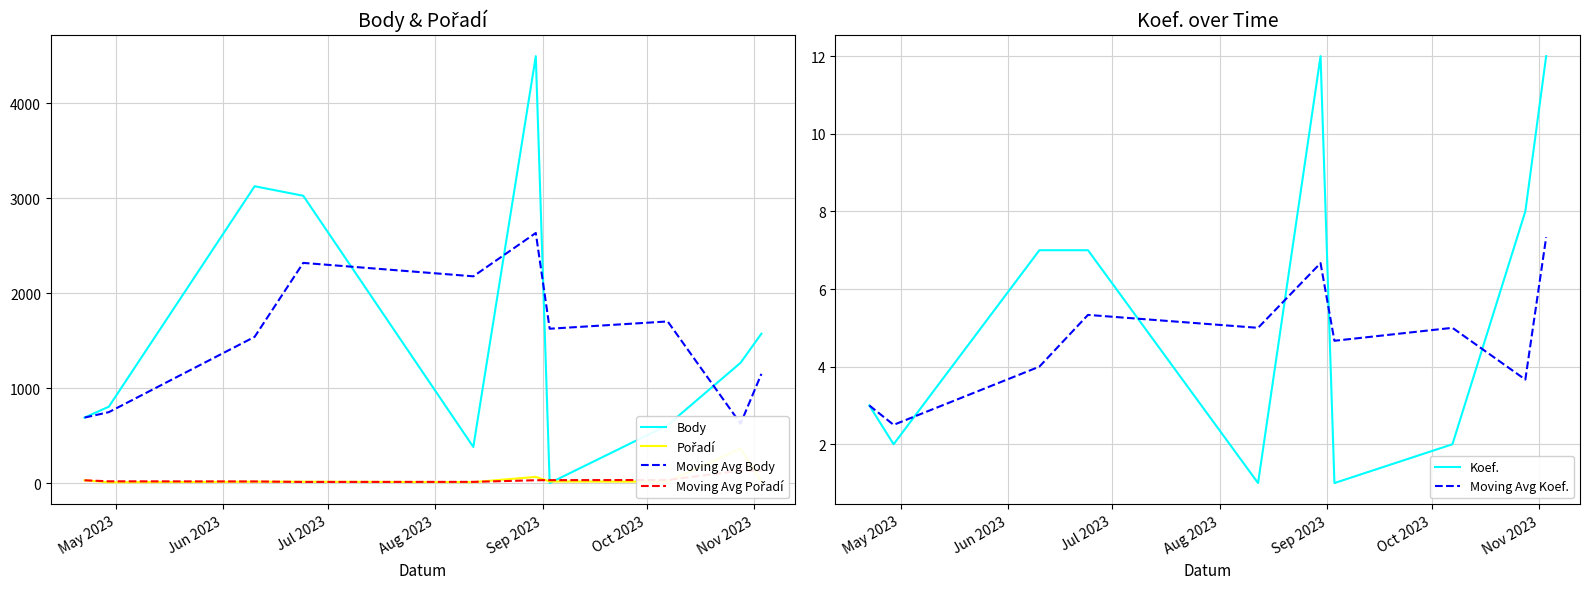

What is the lowest value of the Koef. series?

1.0